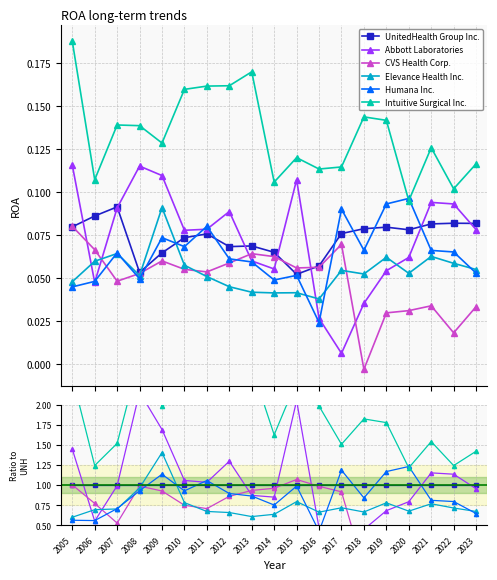

Which series has the largest total across all categories?

Intuitive Surgical Inc.